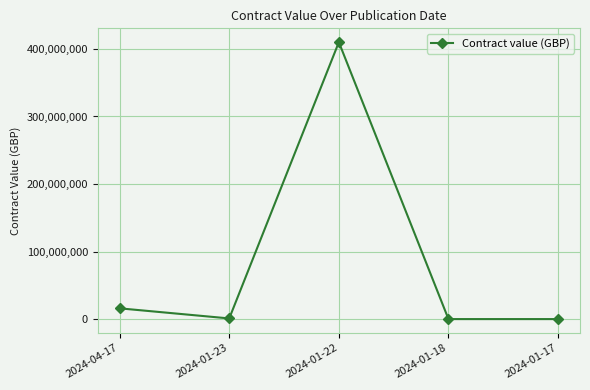

What is the difference between the values at 2024-01-23 and 2024-01-22?

408957200